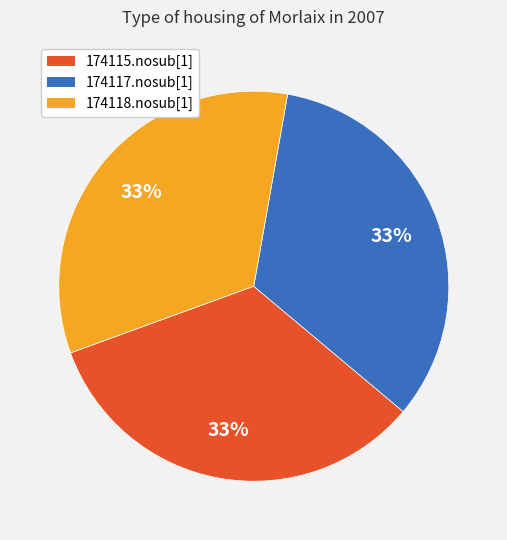

True or false: 174115.nosub[1] accounts for 27% of the total.

False